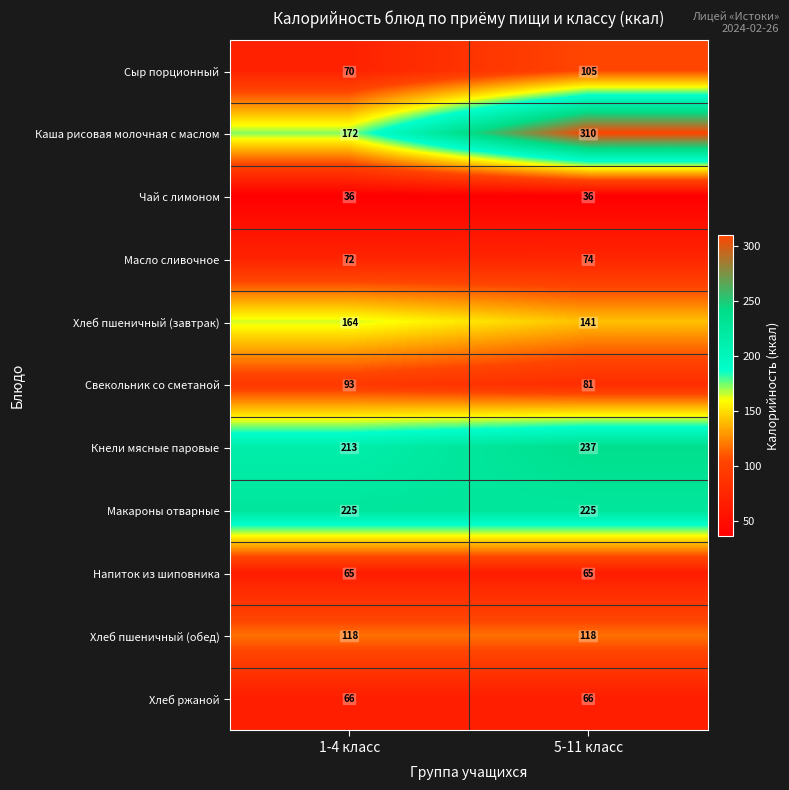

At how many categories does at least one series exceed 154?

2